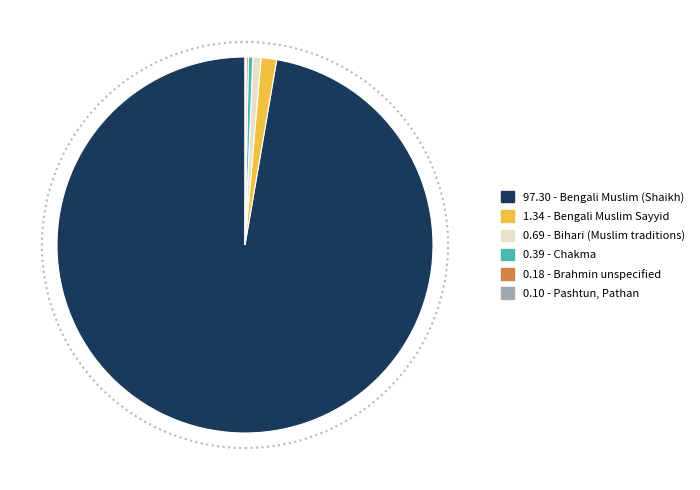

Is there any slice that represents more than half of the pie?

Yes